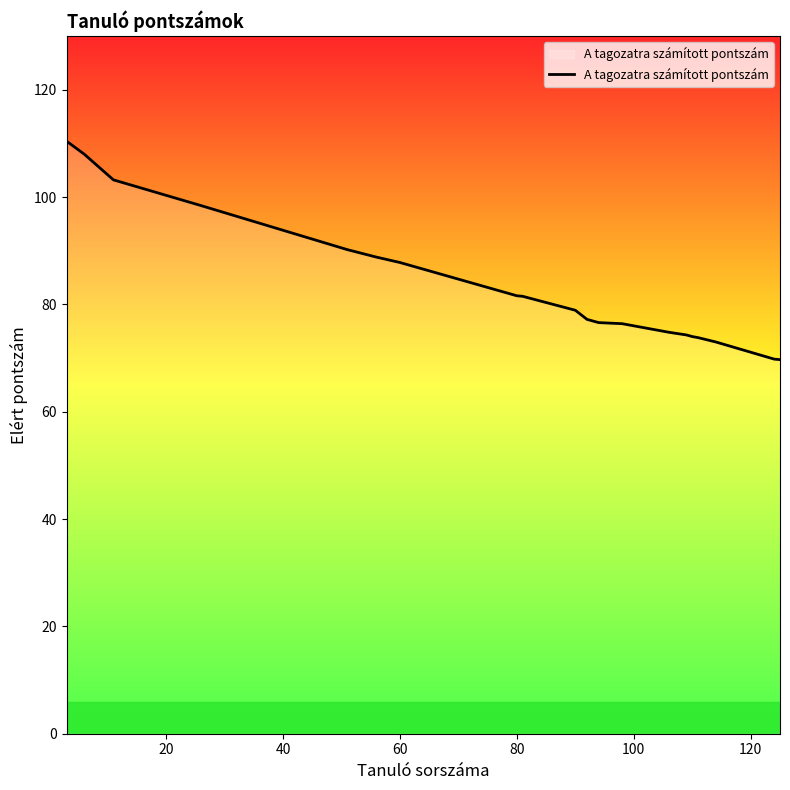

What is the difference between the maximum and minimum values?

40.7